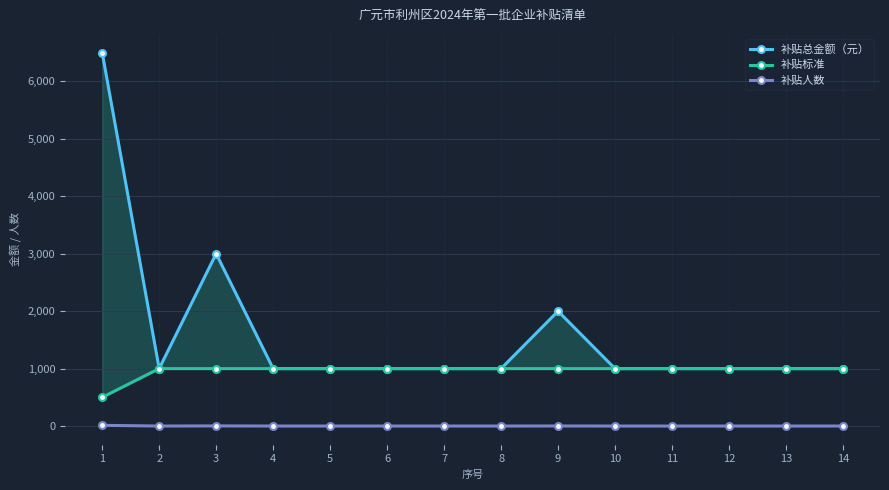

Reading right to left, transcribe all the data shown in this chart.

补贴总金额（元）: 14=1000	13=1000	12=1000	11=1000	10=1000	9=2000	8=1000	7=1000	6=1000	5=1000	4=1000	3=3000	2=1000	1=6500
补贴标准: 14=1000	13=1000	12=1000	11=1000	10=1000	9=1000	8=1000	7=1000	6=1000	5=1000	4=1000	3=1000	2=1000	1=500
补贴人数: 14=1	13=1	12=1	11=1	10=1	9=2	8=1	7=1	6=1	5=1	4=1	3=3	2=1	1=13